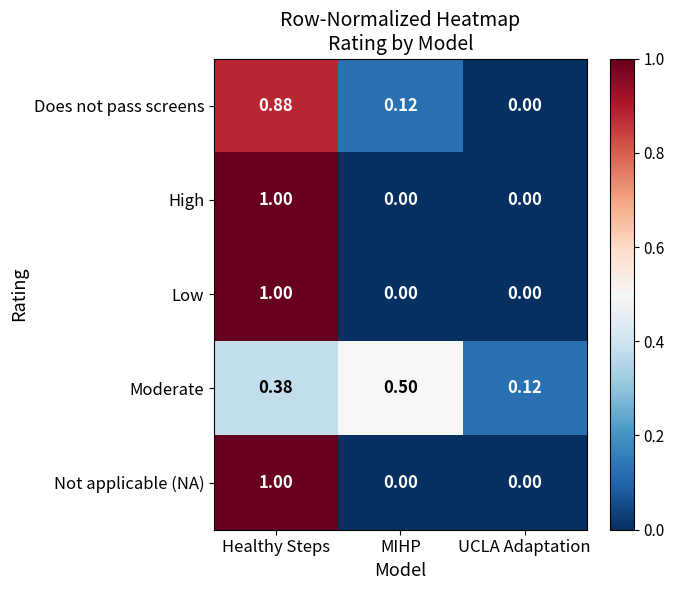

At which category is the sum across all series the highest?

Healthy Steps